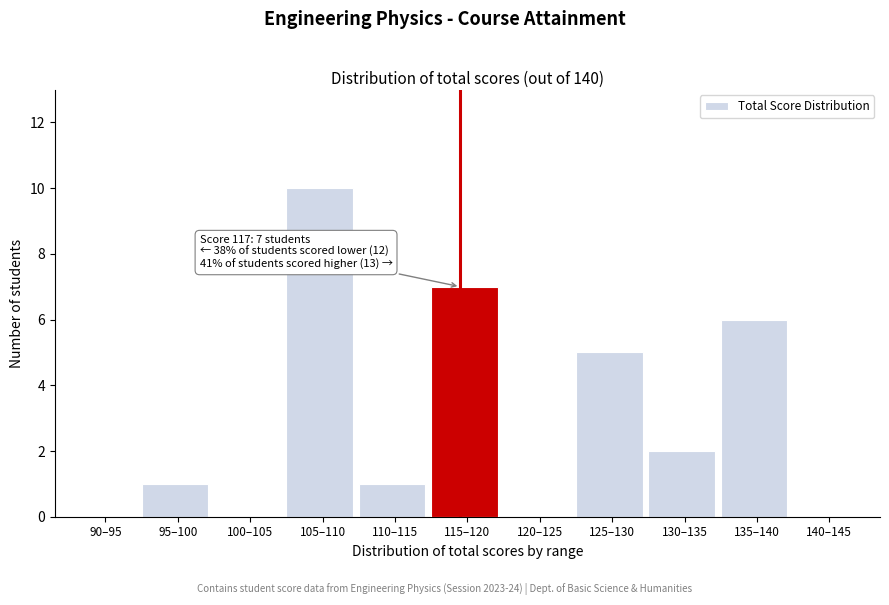

Reading left to right, what are all the values shown in this chart?

90–95=0	95–100=1	100–105=0	105–110=10	110–115=1	115–120=7	120–125=0	125–130=5	130–135=2	135–140=6	140–145=0